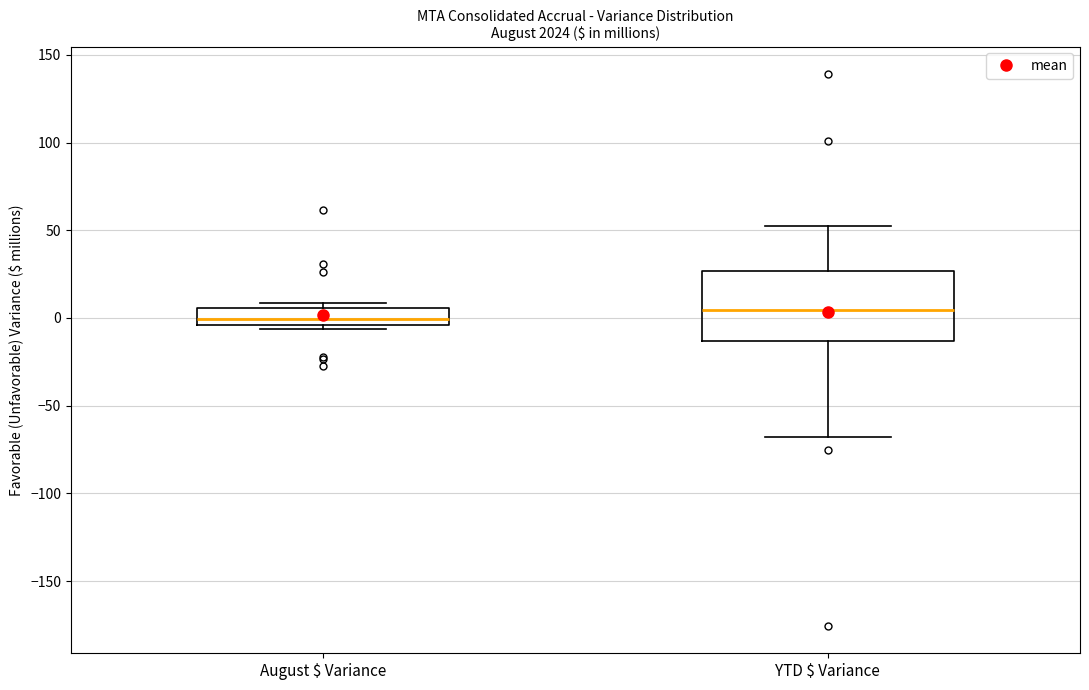

Reading left to right, transcribe this box plot: for each box, give where its median line is, the range the box spans, and where its two whiskers end, as read against the y-axis. The values are not printed on the chart, so give them approximately, as read against the axis.

August $ Variance: median 0, box -5 to 5, whiskers -5 (just below the box's lower edge) to 10
YTD $ Variance: median 5, box -15 to 25, whiskers -70 to 50